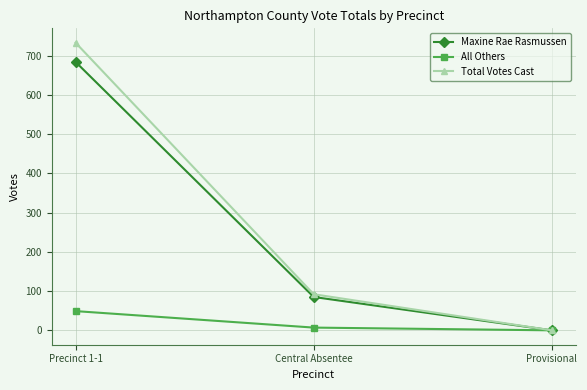

What is the difference between the maximum and minimum values in the Maxine Rae Rasmussen series?

684